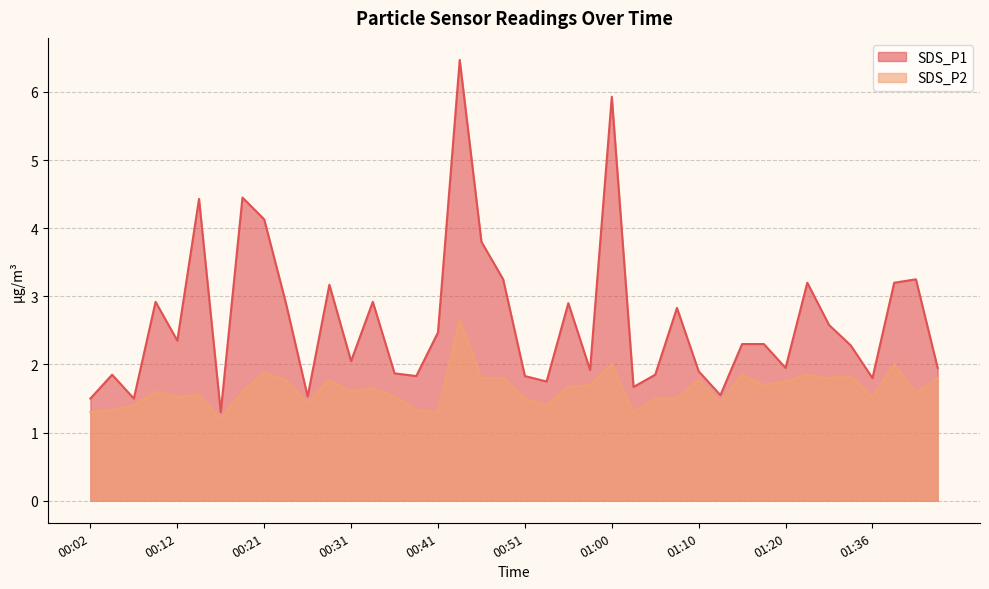

At how many categories does at least one series exceed 5?

2